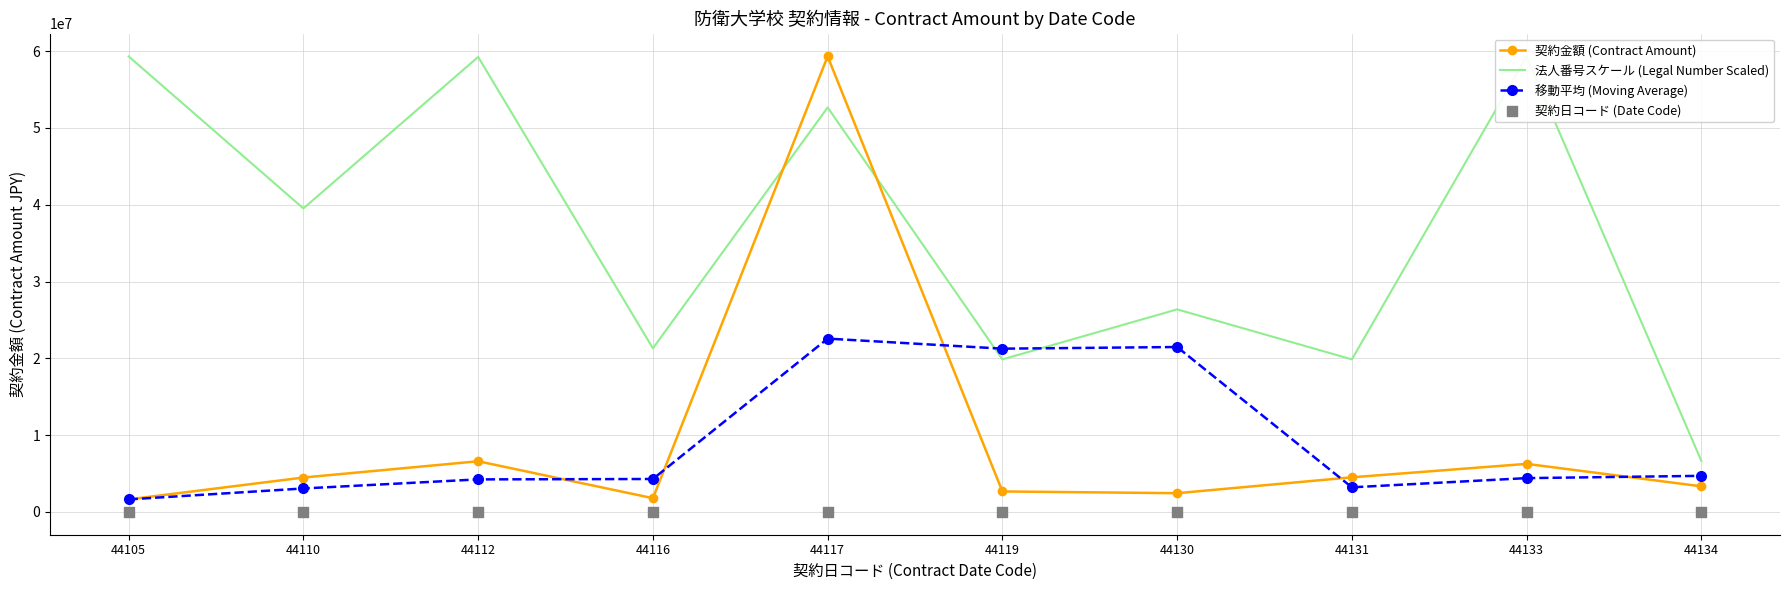

What are all the series names shown in the legend?

契約金額 (Contract Amount), 法人番号スケール (Legal Number Scaled), 移動平均 (Moving Average), 契約日コード (Date Code)